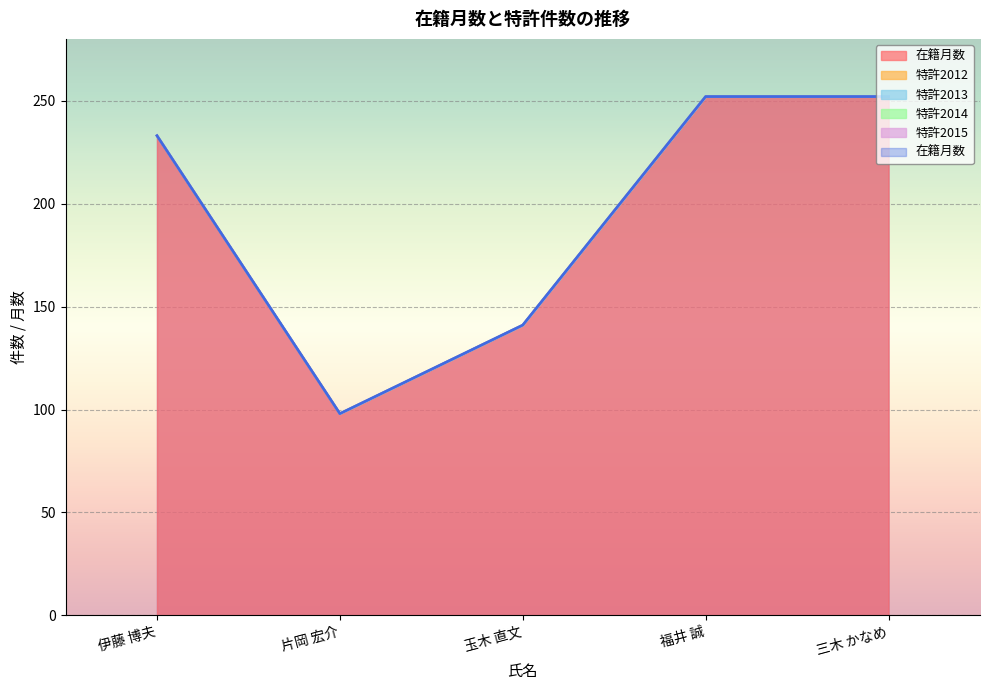

What is the sum of all 在籍月数 values?

976